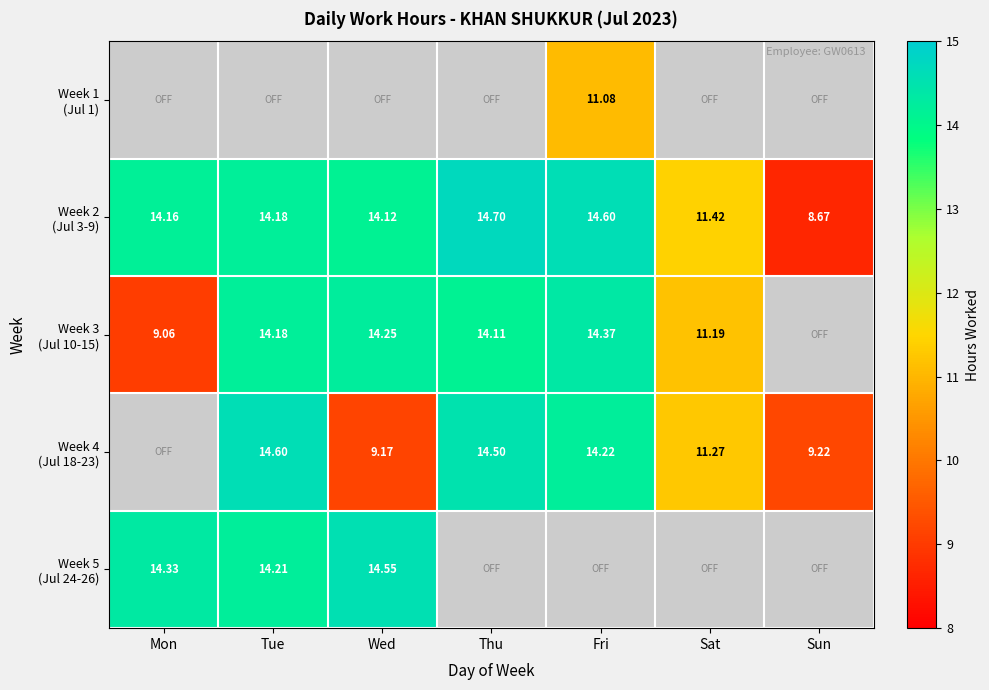

What is the difference between the maximum and minimum values in the Week 3 (Jul 10-15) series?

5.3